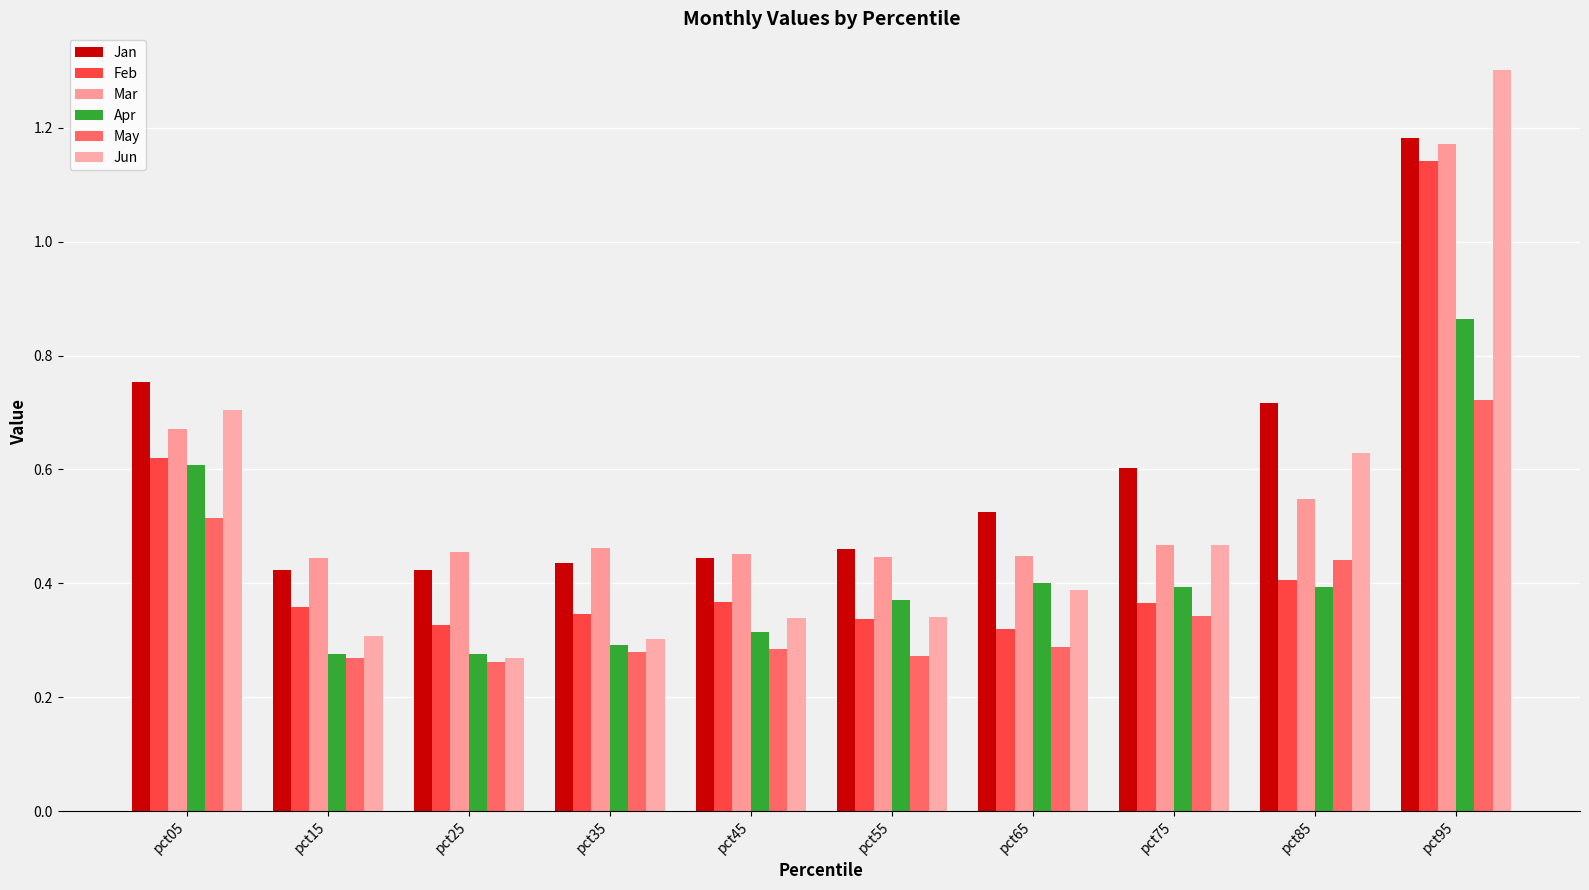

Is the value of Mar at pct55 greater than the value of Feb at pct85?

Yes